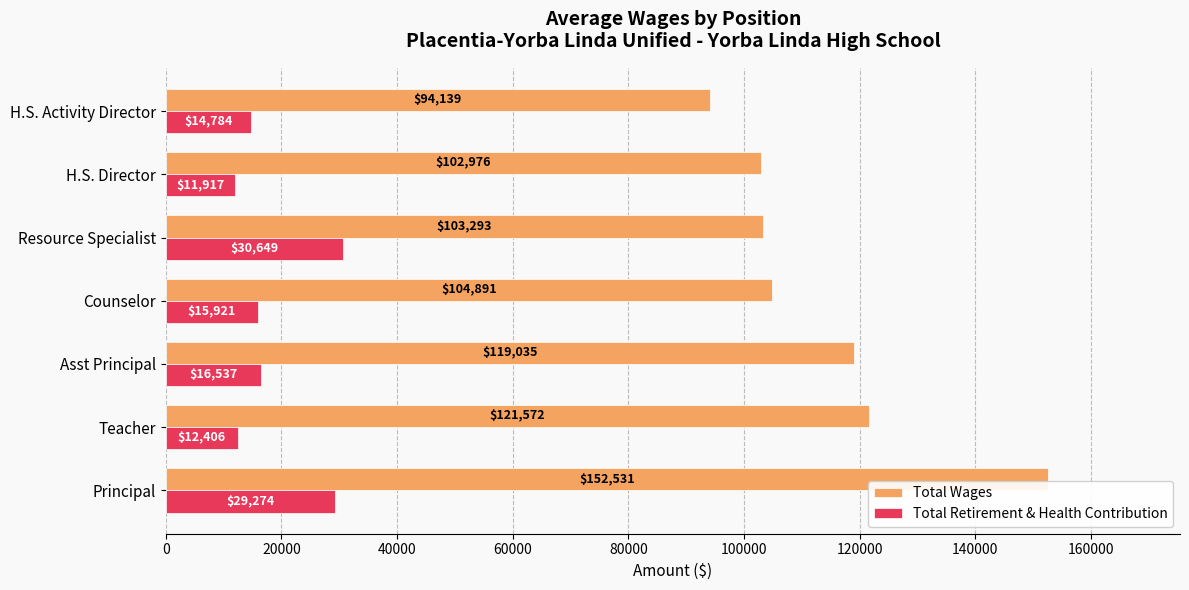

How many values in the Total Wages series are below 104891?

3